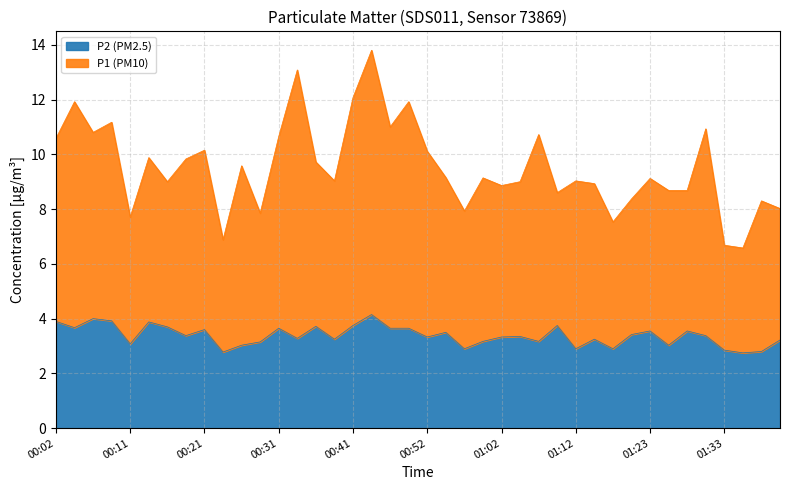

Is it true that P2 (PM2.5) equals 3.7 at 00:16?

True